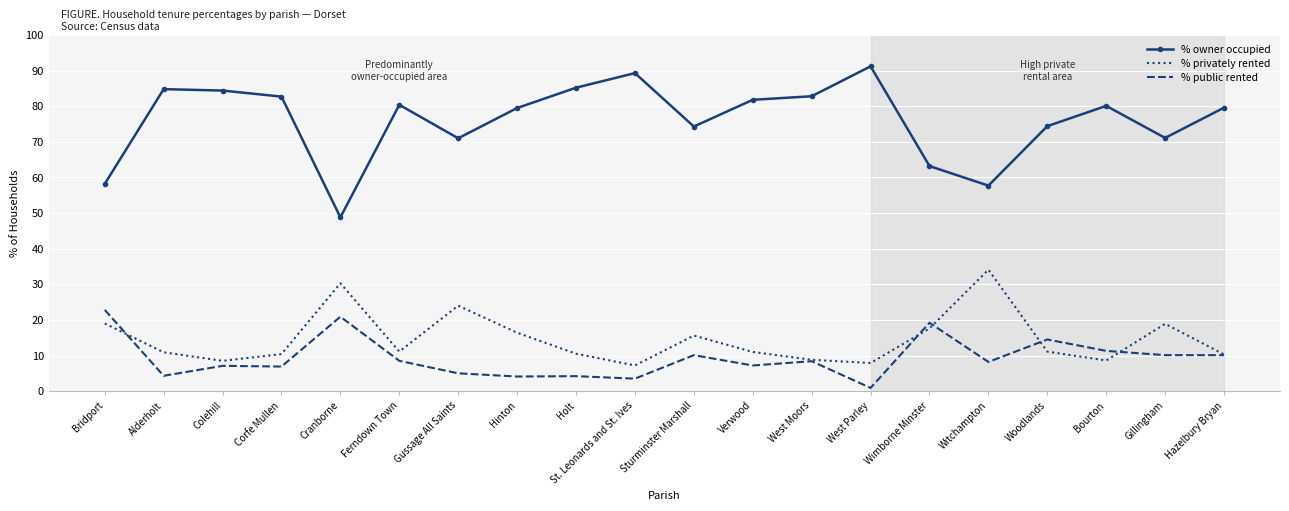

True or false: % owner occupied and % privately rented intersect in this chart.

False